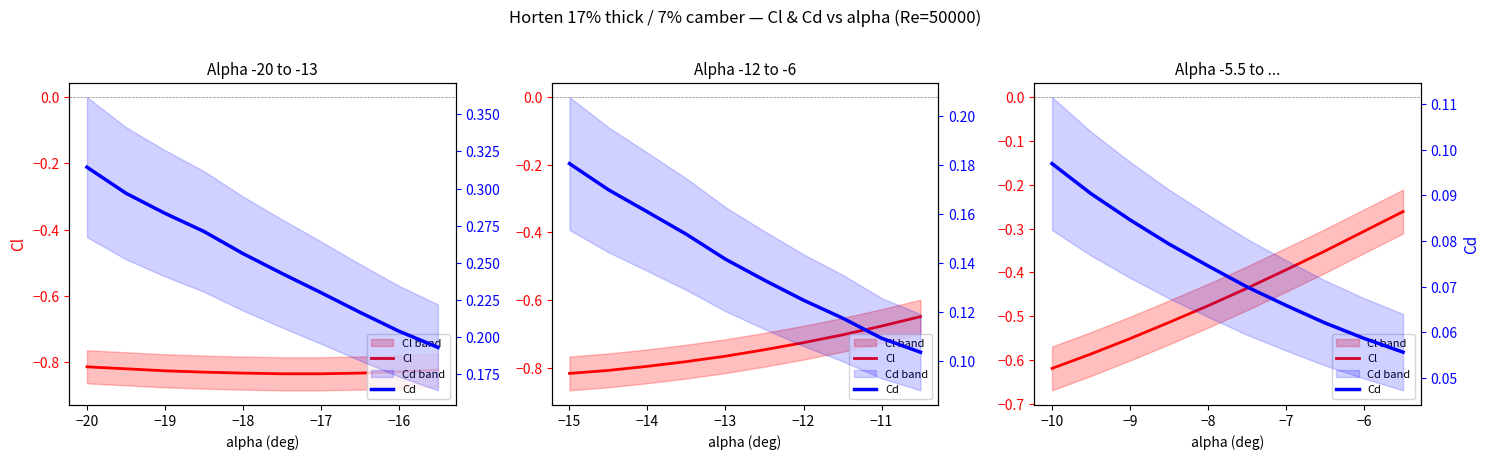

True or false: Cd and Cl cross at least once.

False